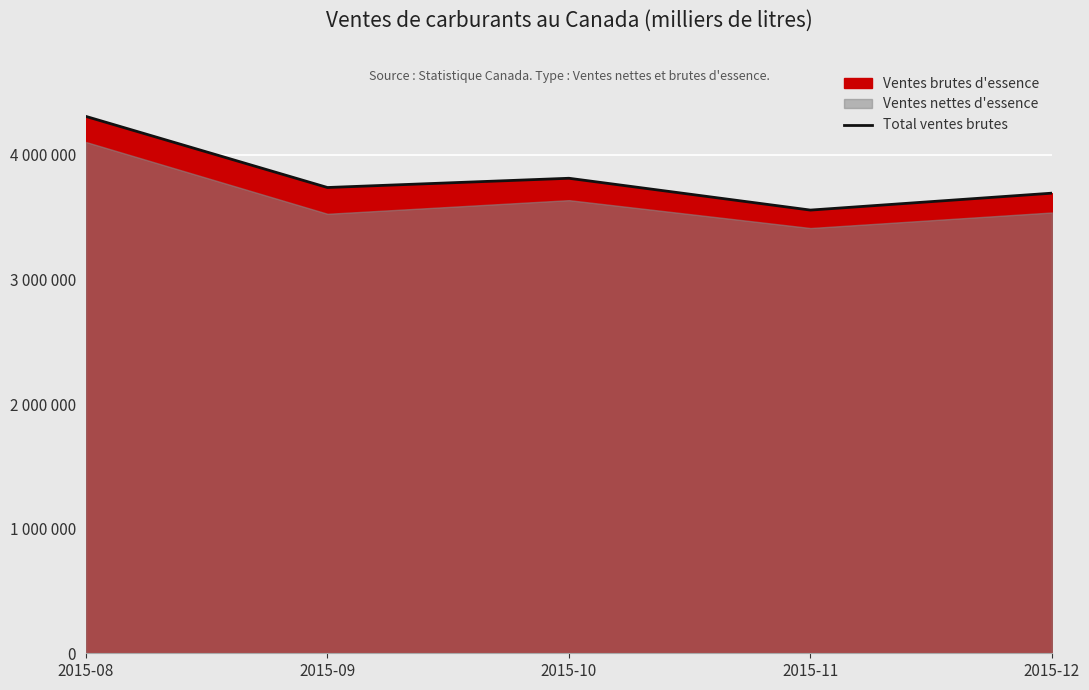

The chart shows a value of 3737983 at 2015-09. True or false?

True